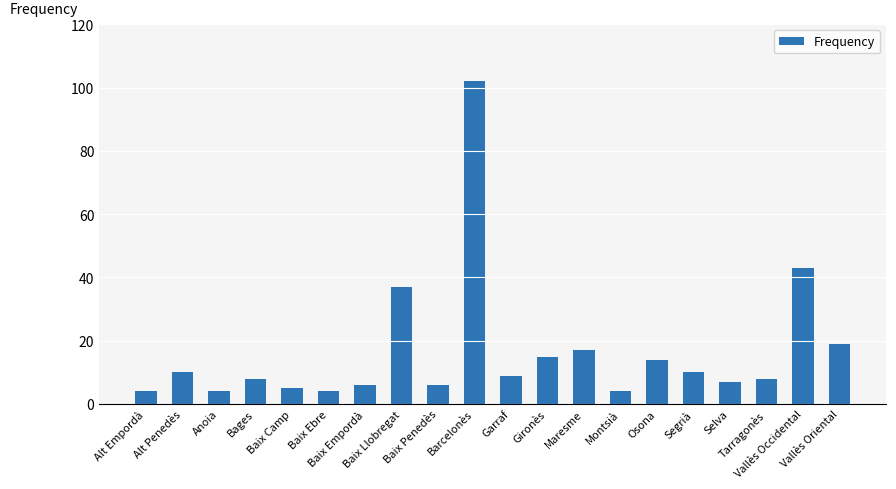

What is the difference between the maximum and minimum values?

98